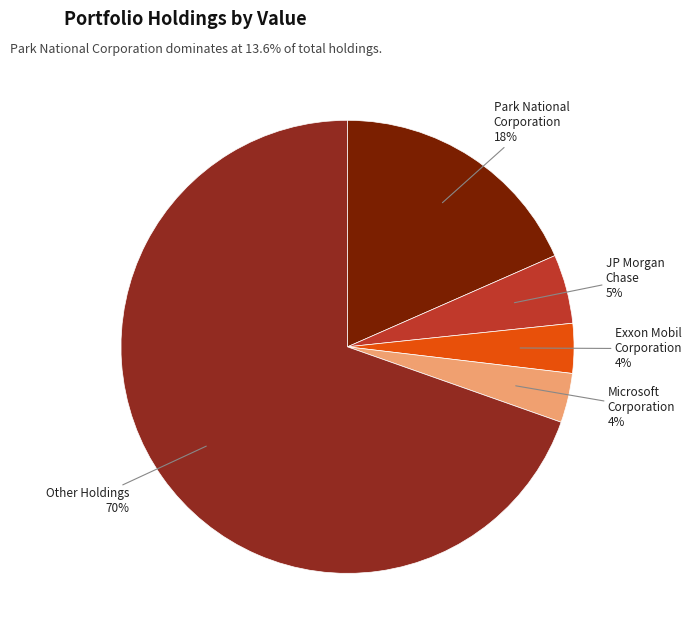

Which has a higher value, Park National Corporation or Other Holdings?

Other Holdings